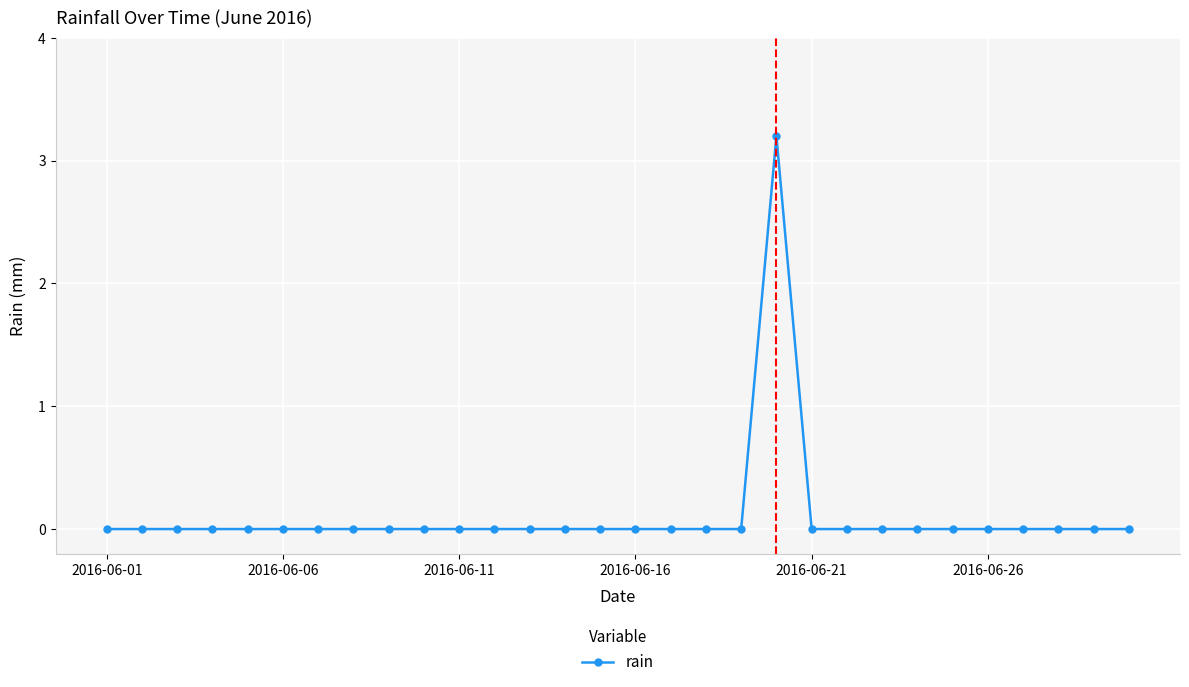

How many categories are shown in the chart?

30